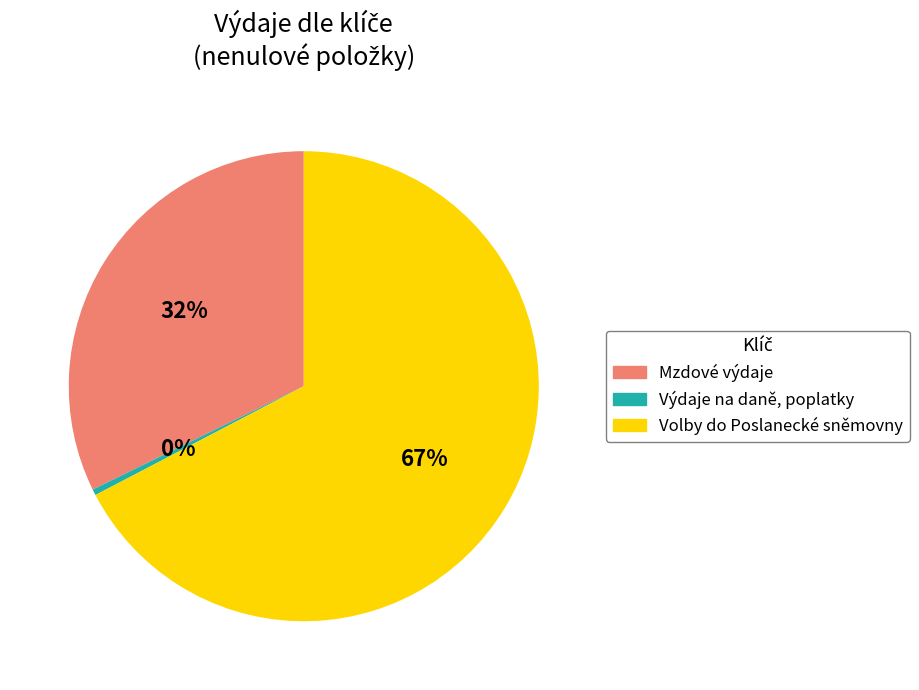

Approximately how many times larger is the value at Mzdové výdaje compared to Výdaje na daně, poplatky?

77.9